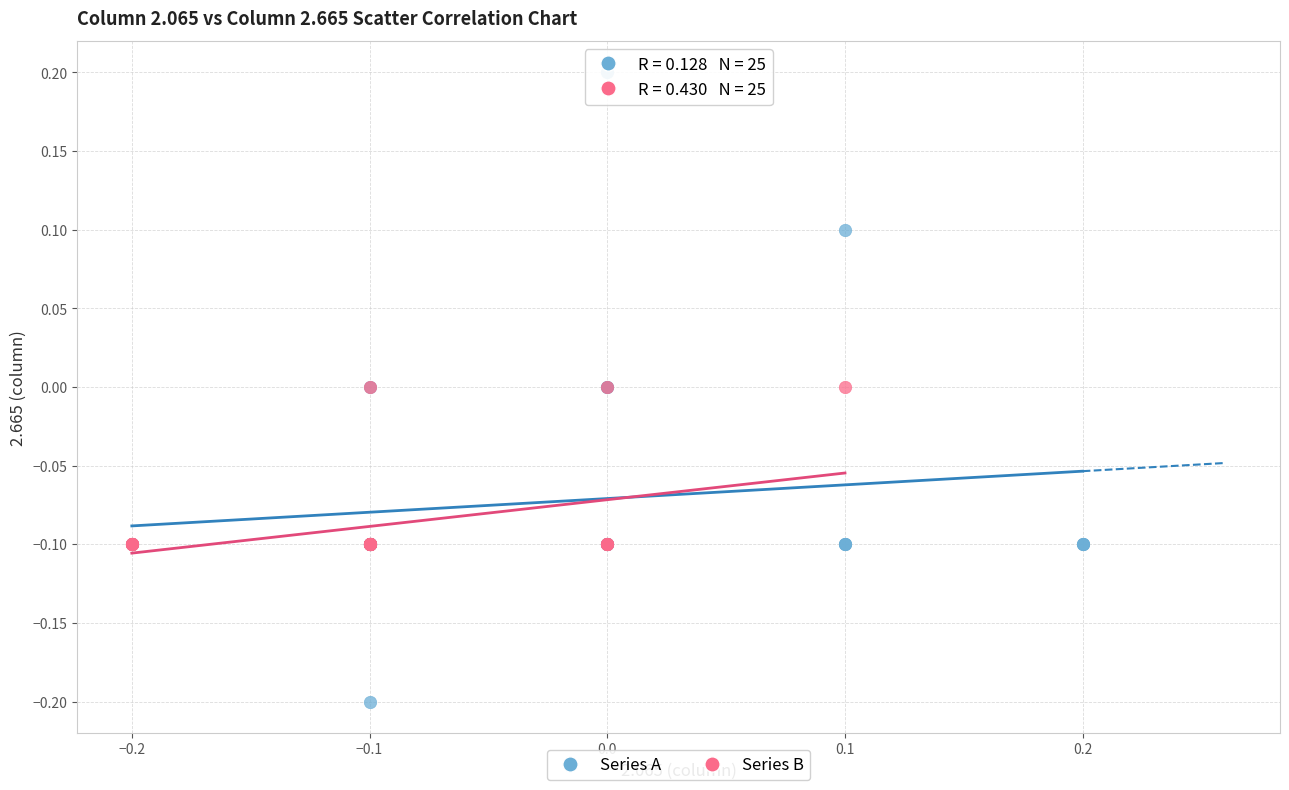

Which series reaches the maximum Y coordinate?

Series A